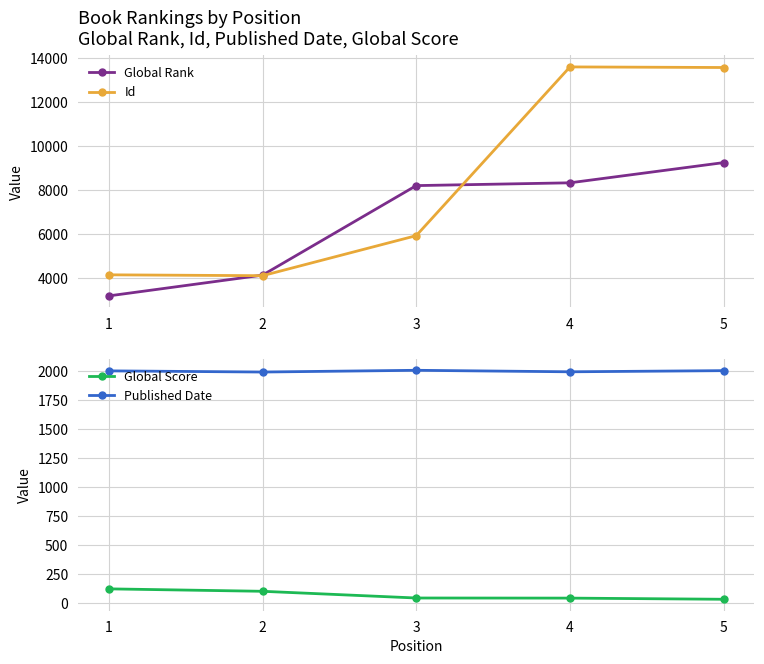

How many data points does each series have?

5